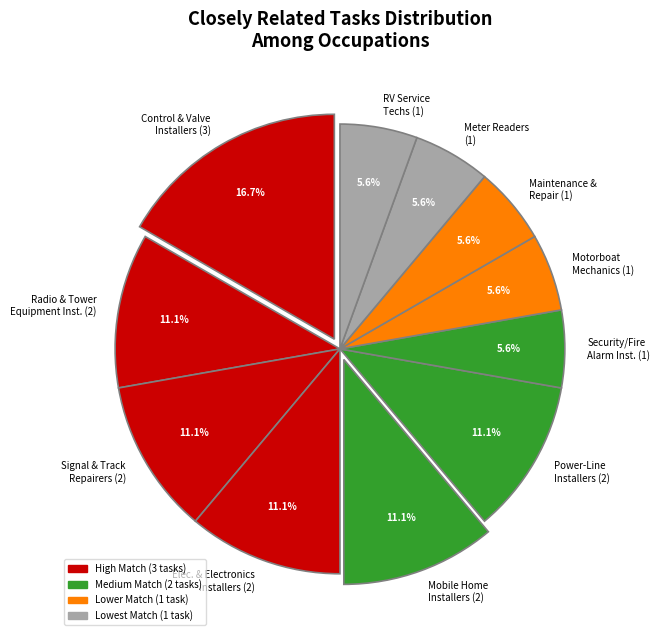

Does any single category account for the majority?

No